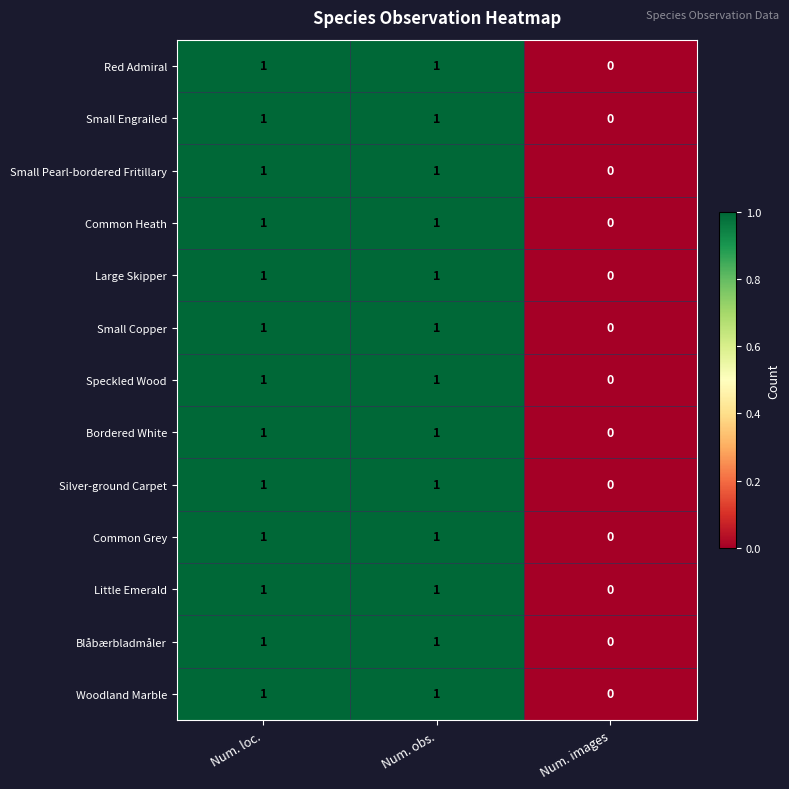

Which label corresponds to the smallest value in the chart?

Num. images